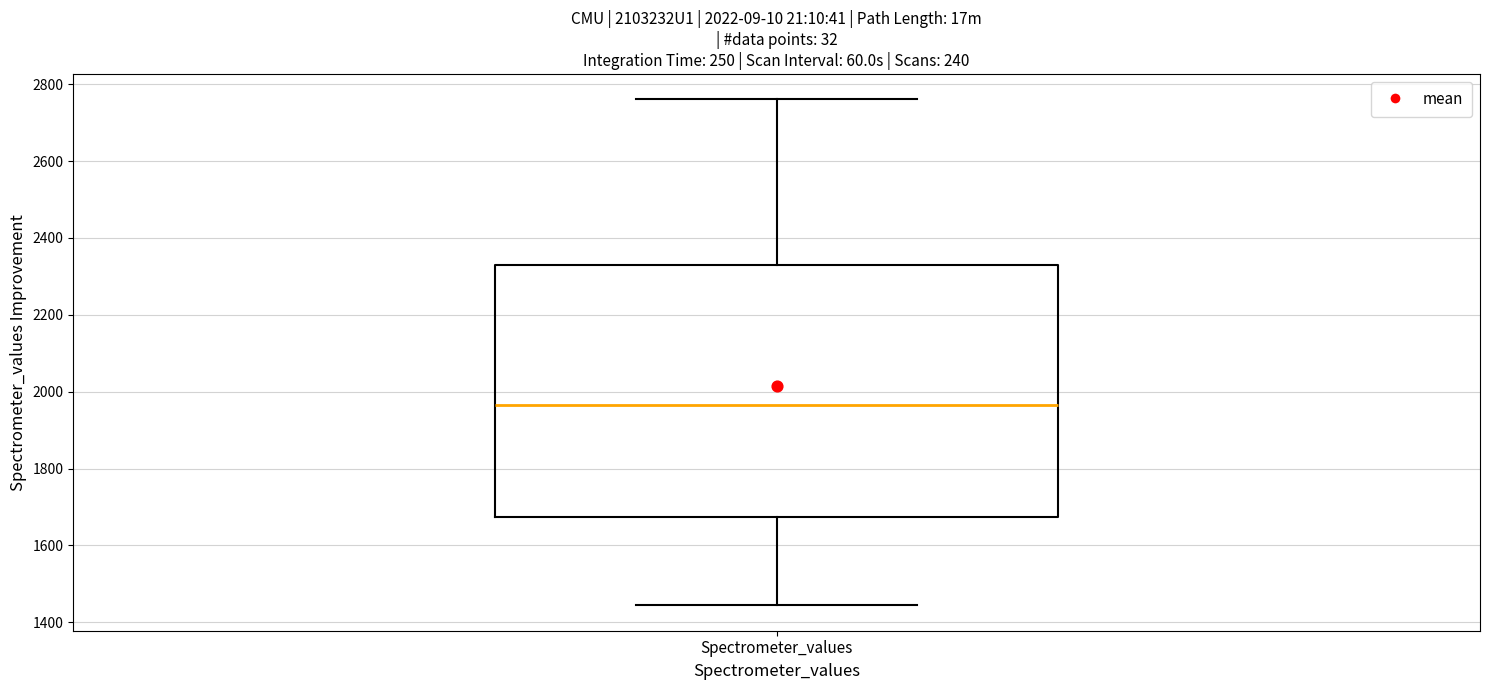

Transcribe this box plot: give where the median line is, the range the box spans, and where the two whiskers end, as read against the y-axis. The values are not printed on the chart, so give them approximately, as read against the axis.

median 1960, box 1680 to 2320, whiskers 1440 to 2760